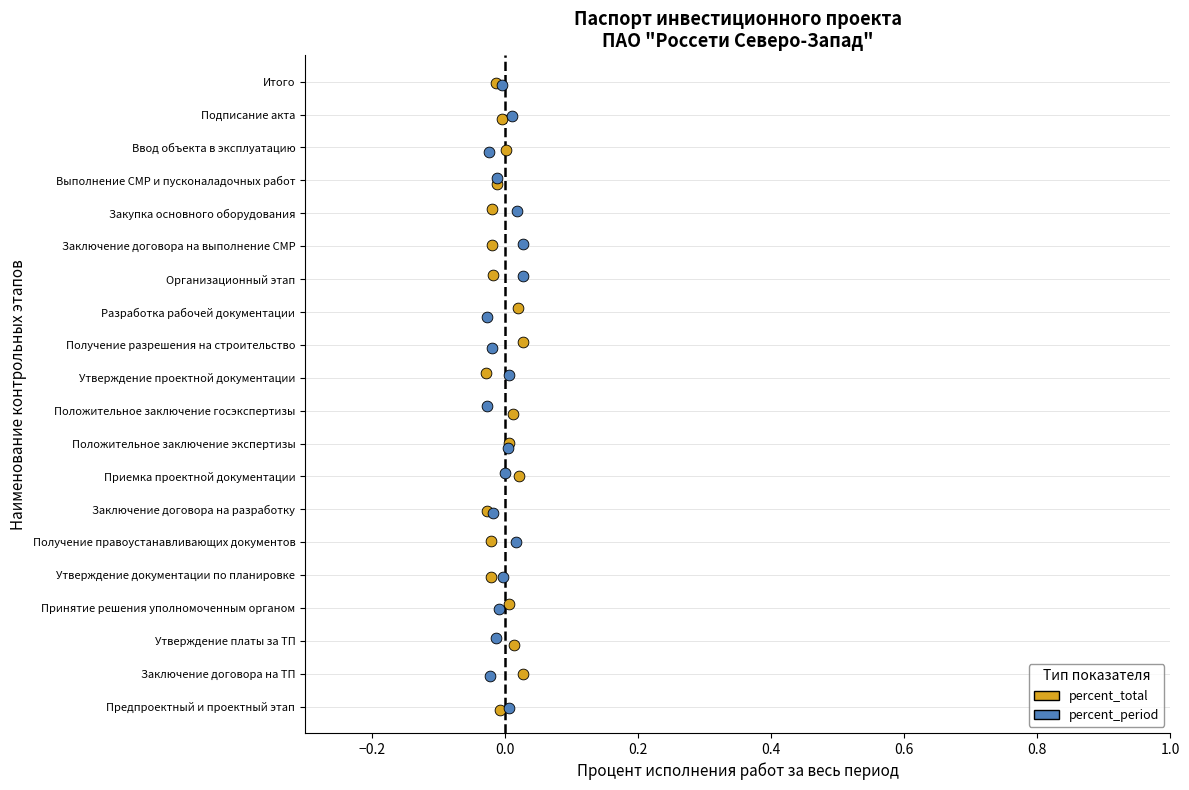

Which series has the widest spread of Y values?

percent_total